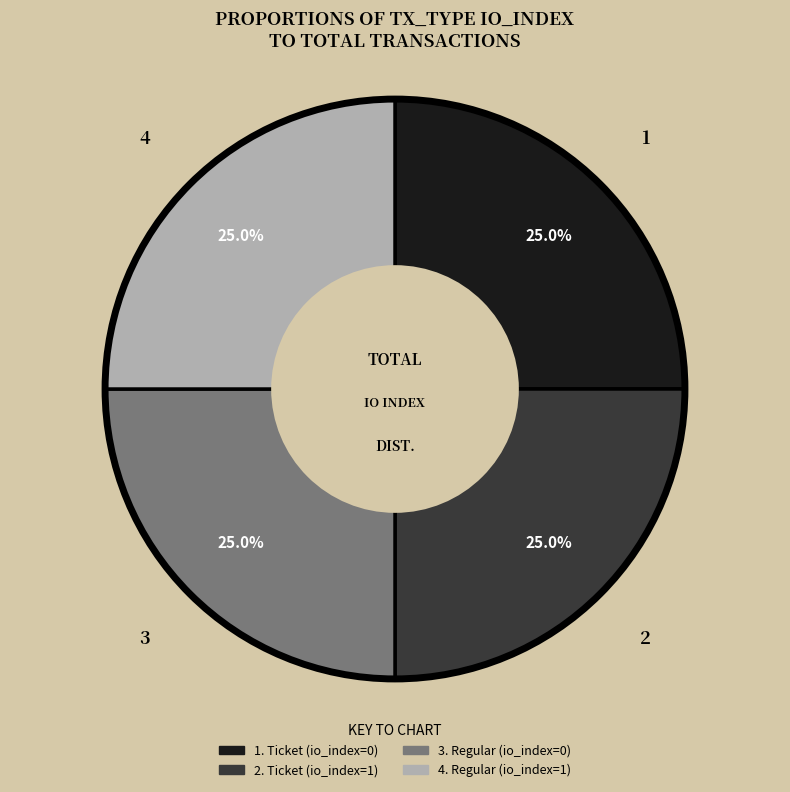

Is there a majority slice in this chart?

No